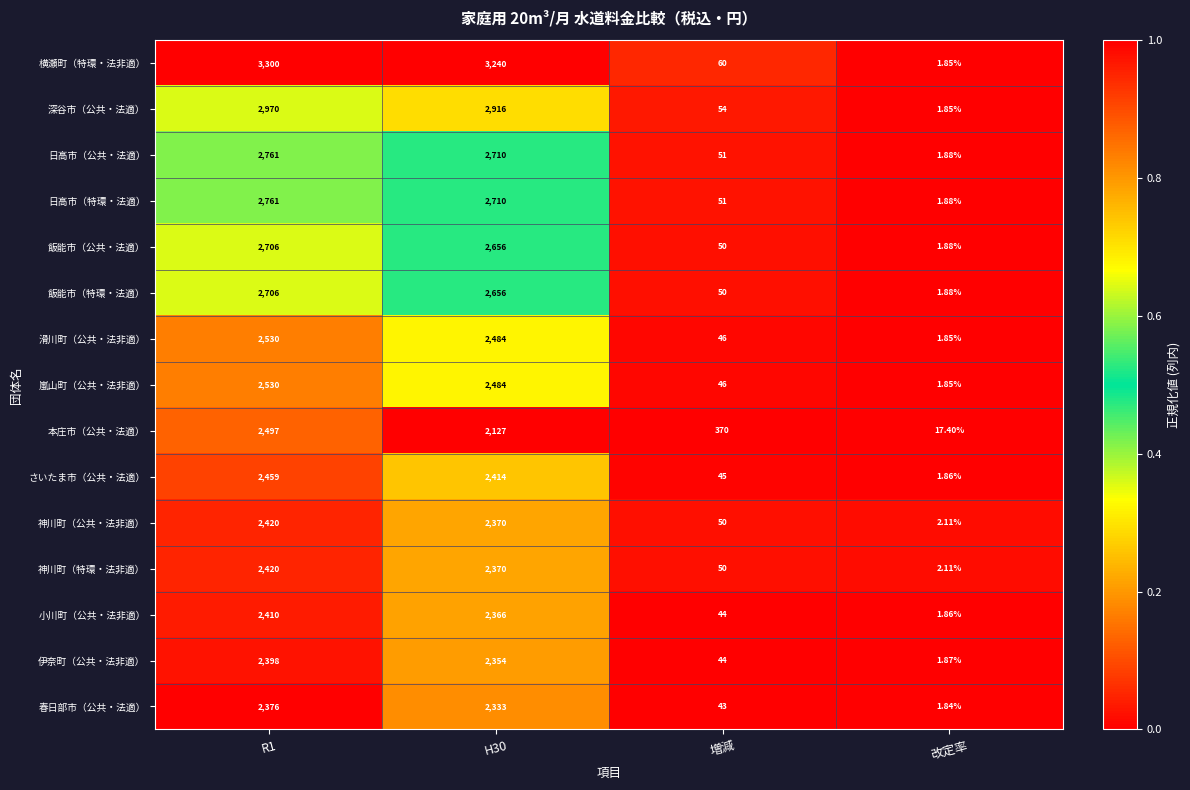

How many data points does each series have?

4